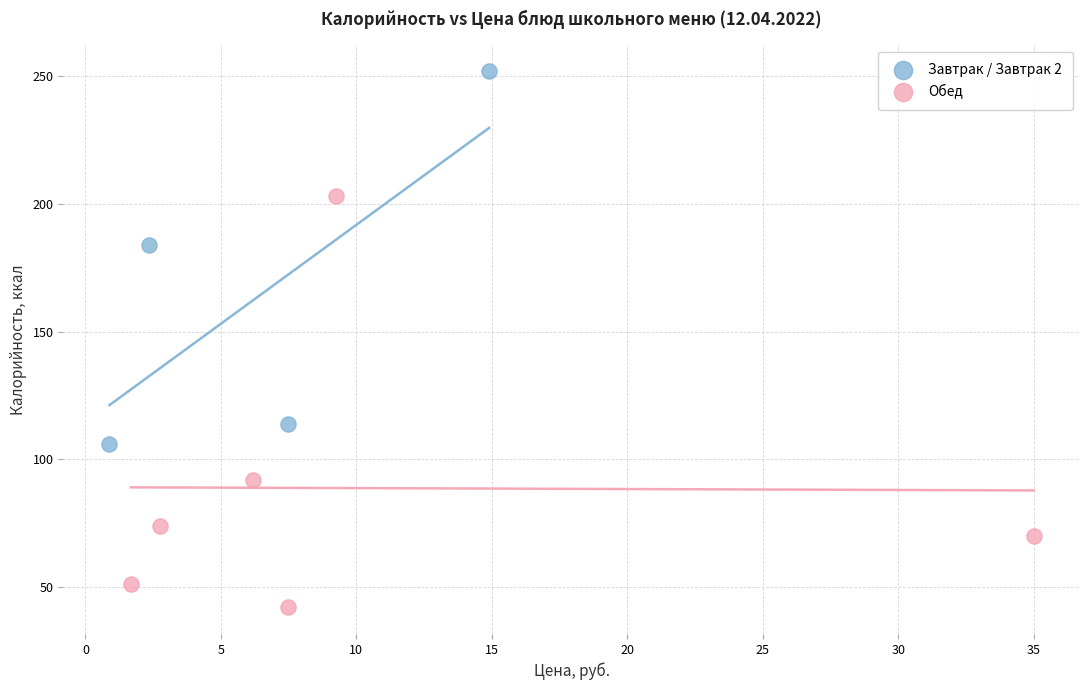

Which series contains the lowest Y value?

Обед